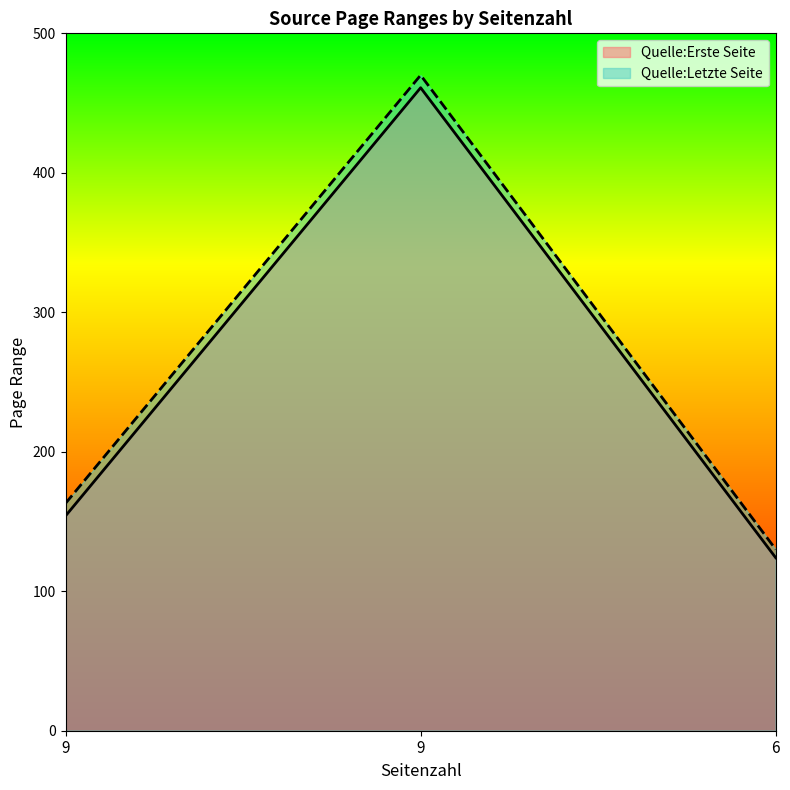

What is the greatest value displayed?

470